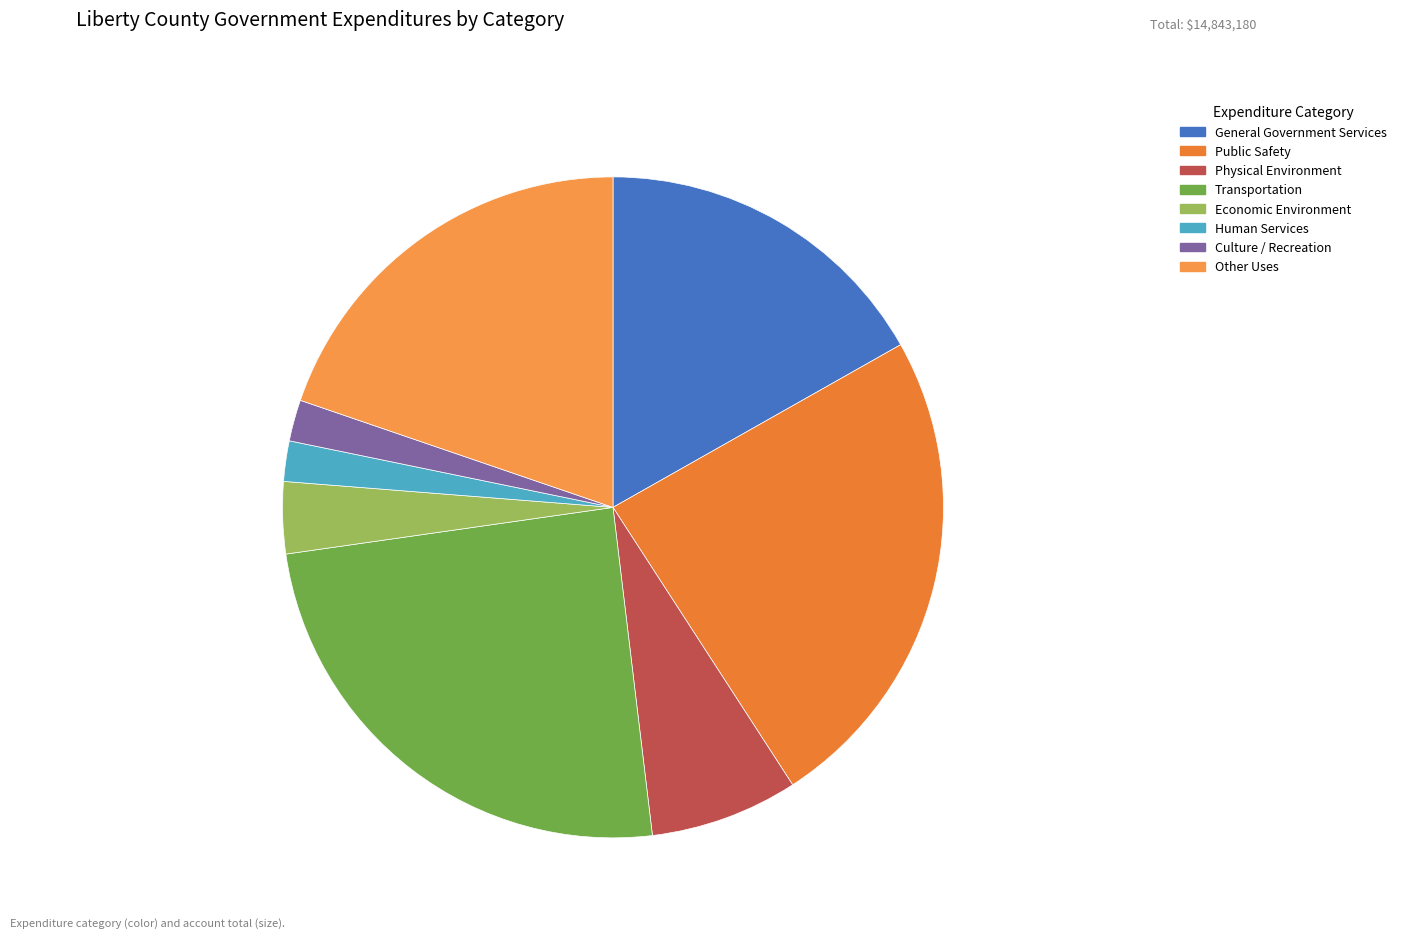

Which slice is the smallest?

Human Services